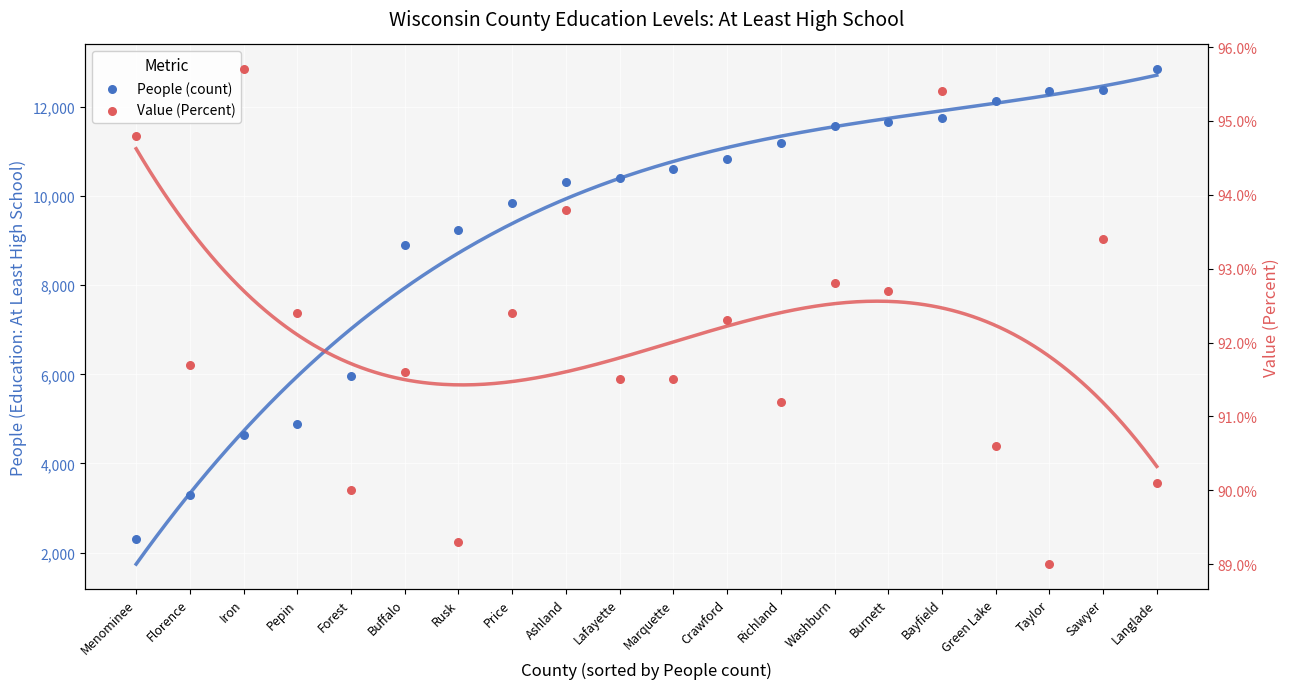

Which series has the largest total across all categories?

People (count)